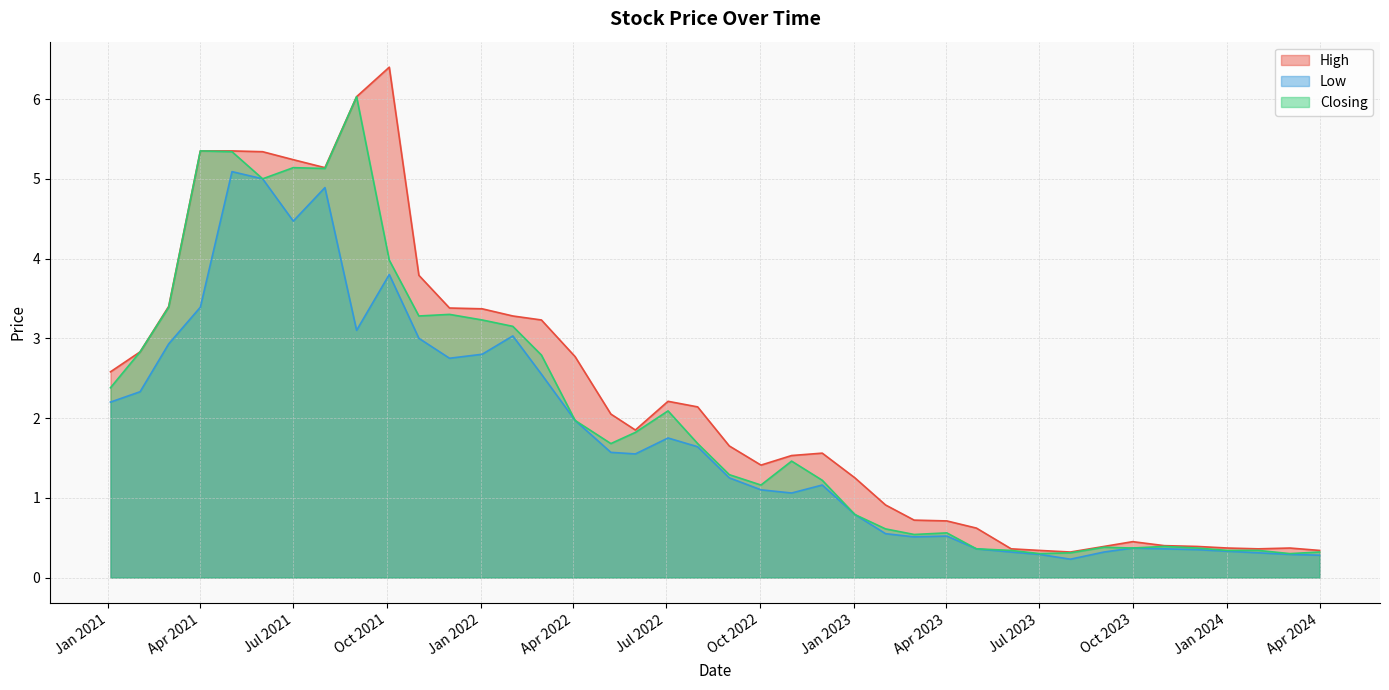

The value of High at Apr 2024 is 0.6. True or false?

False